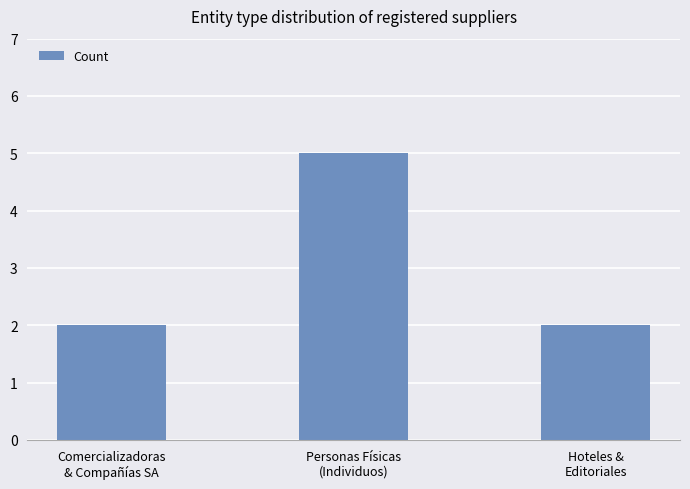

Are the bars horizontal?

No